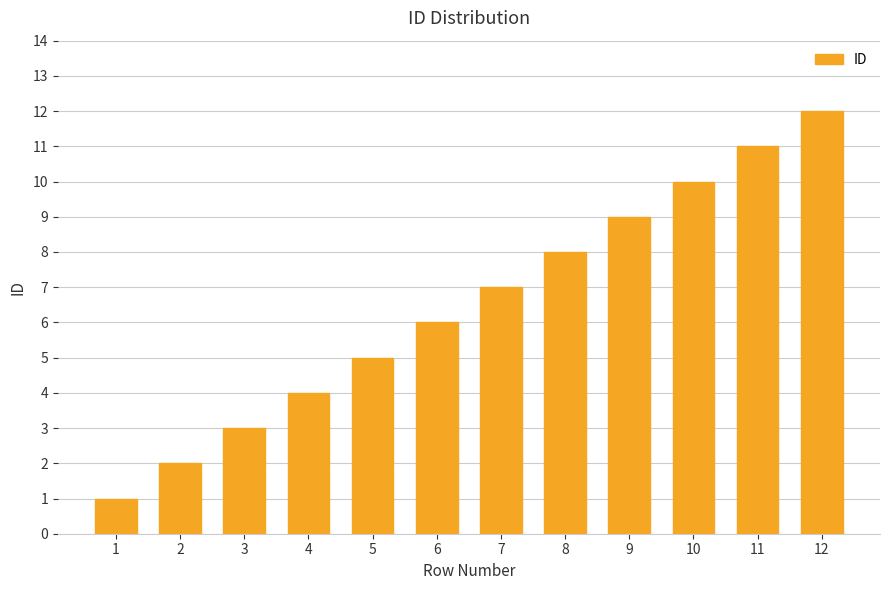

Which category has the lowest value across all series?

1